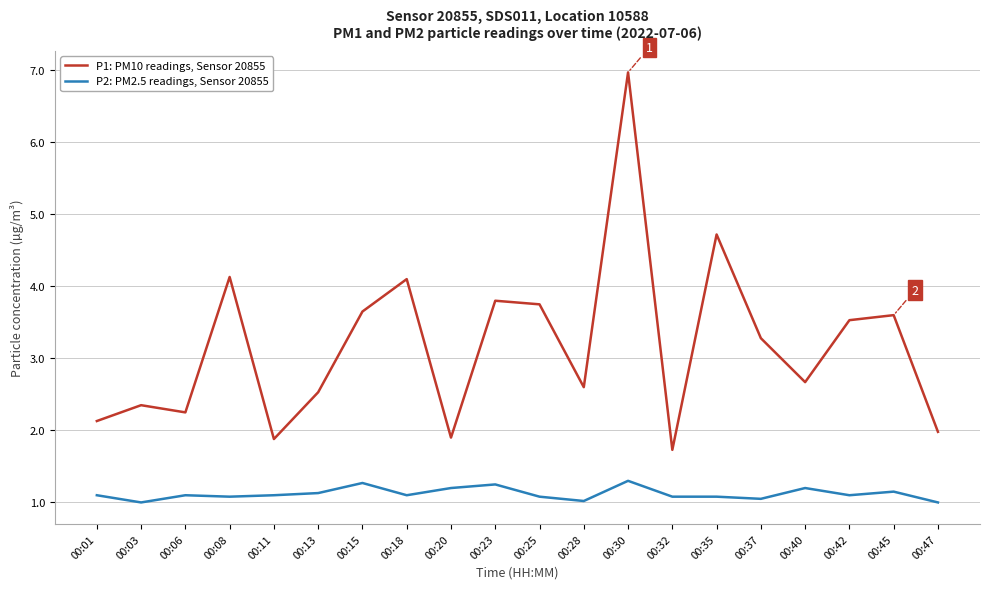

Between 00:32 and 00:42, which series saw the biggest shift?

P1: PM10 readings, Sensor 20855